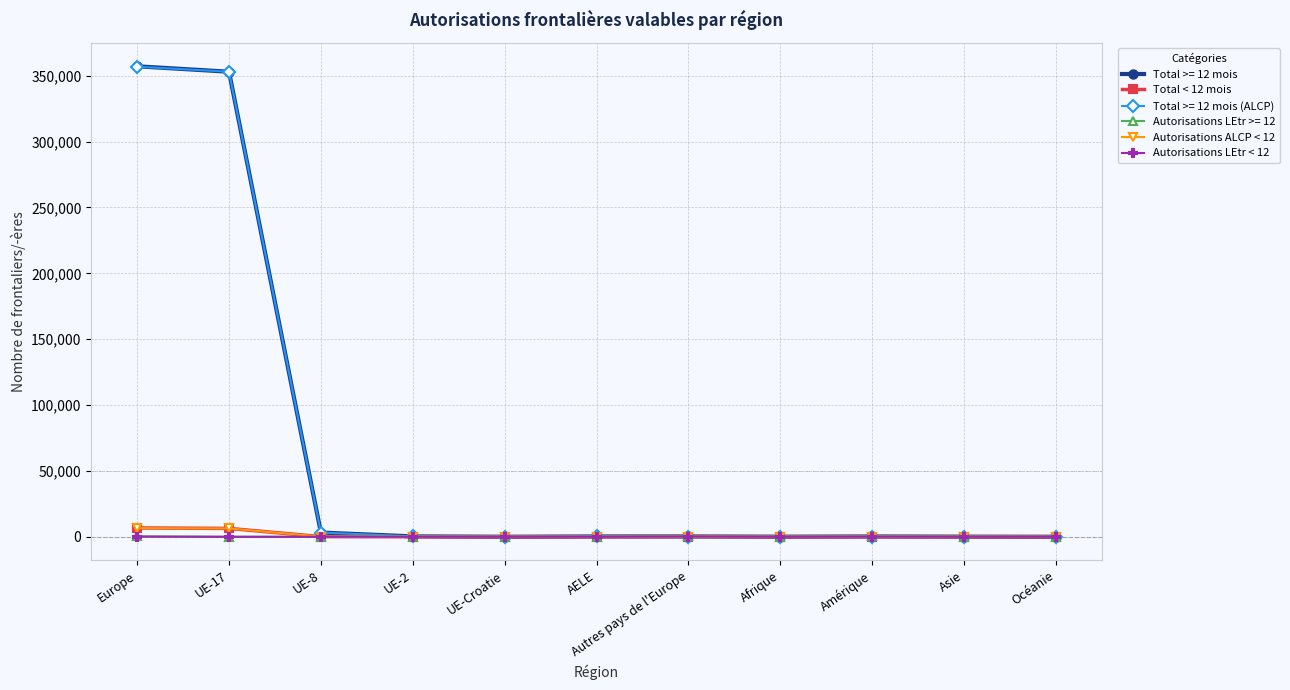

What is the label of the 2nd point from the left?

UE-17